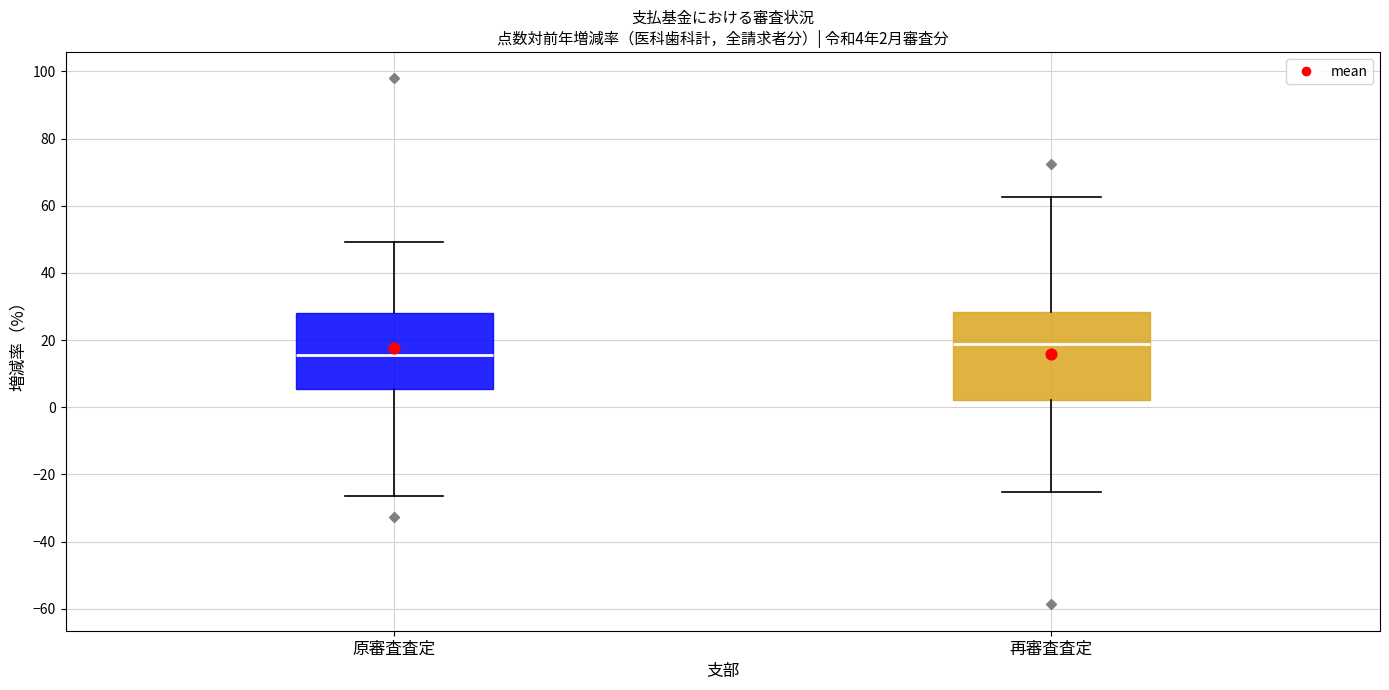

Comparing the boxes themselves (not the whiskers), which one is the tallest?

再審査査定